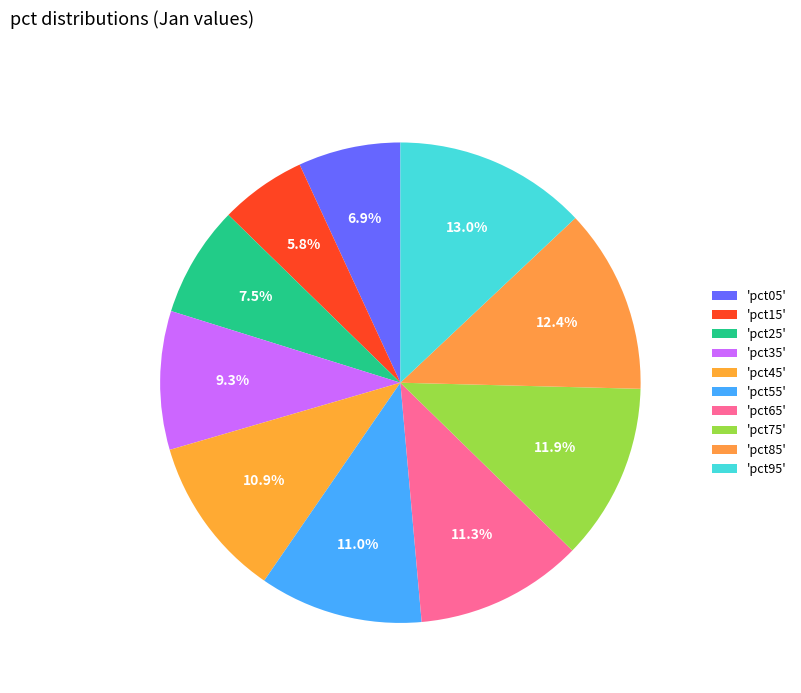

Count the number of slices in the pie.

10